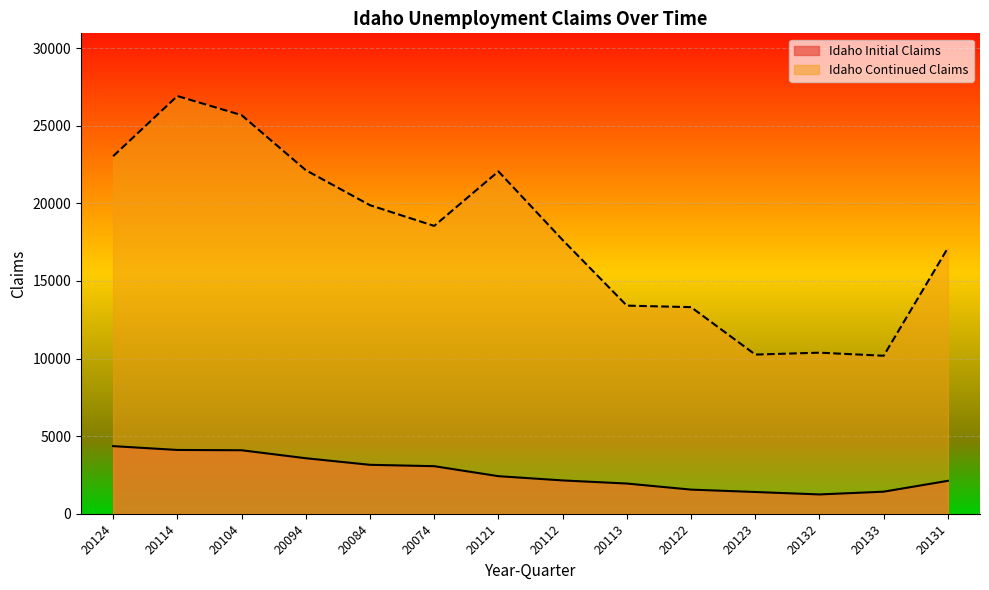

What is the difference between the highest and lowest values at 20094?

18556